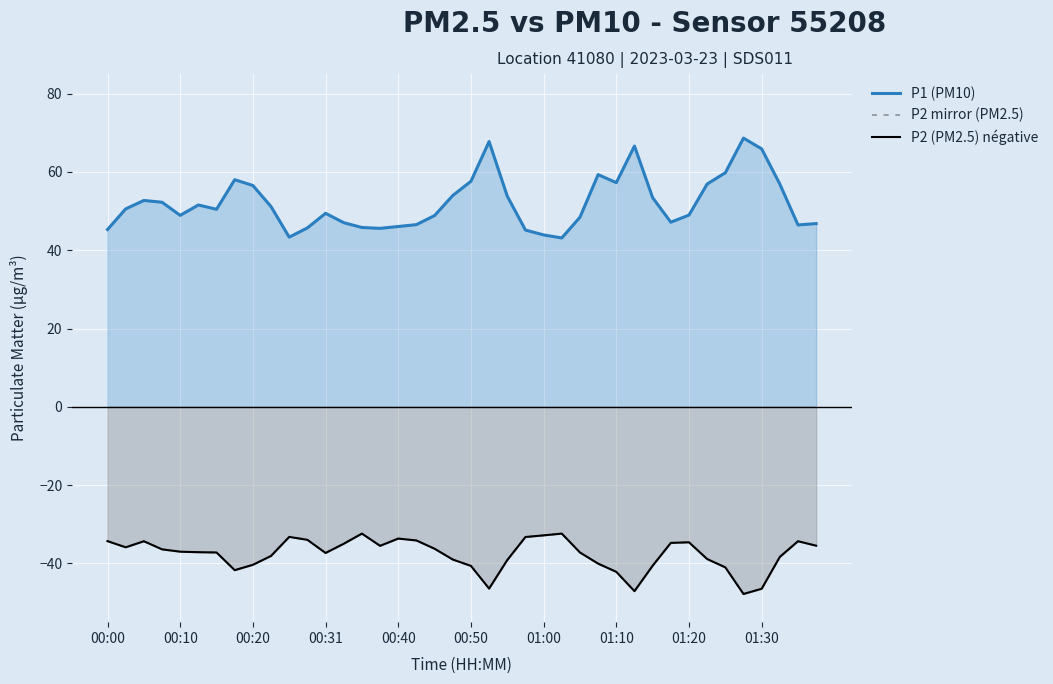

True or false: P1 (PM10) and P2 (PM2.5) négative intersect in this chart.

False